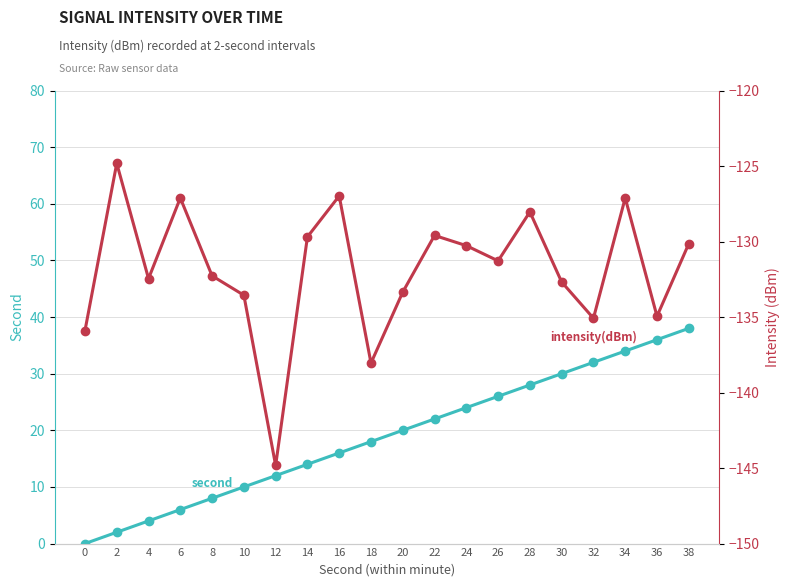

What is the average value of the intensity(dBm) series?

-131.9